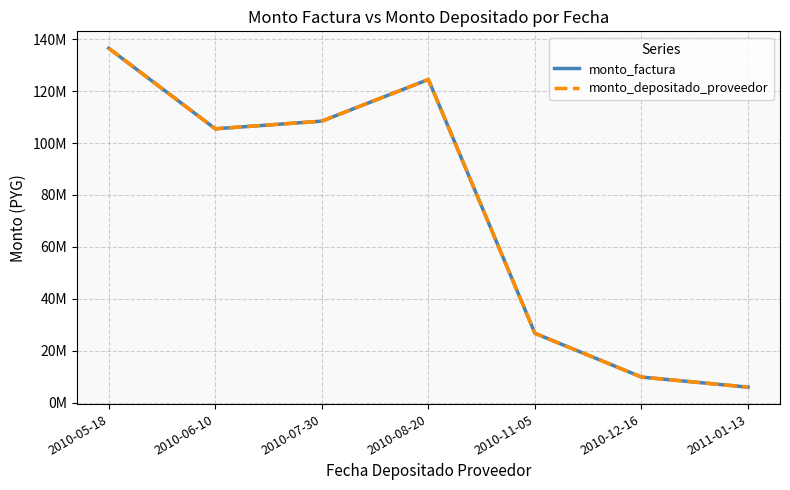

What is the difference between the maximum and minimum values in the monto_depositado_proveedor series?

130444618